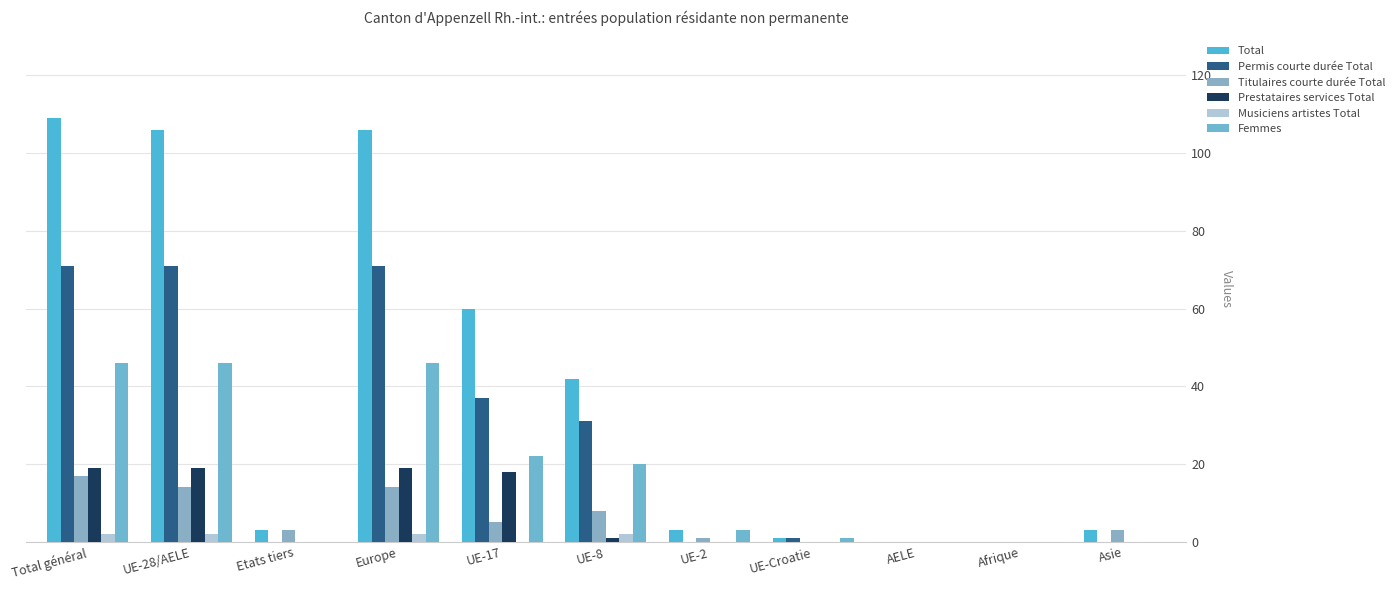

Which category has the highest value in the Titulaires courte durée Total series?

Total général